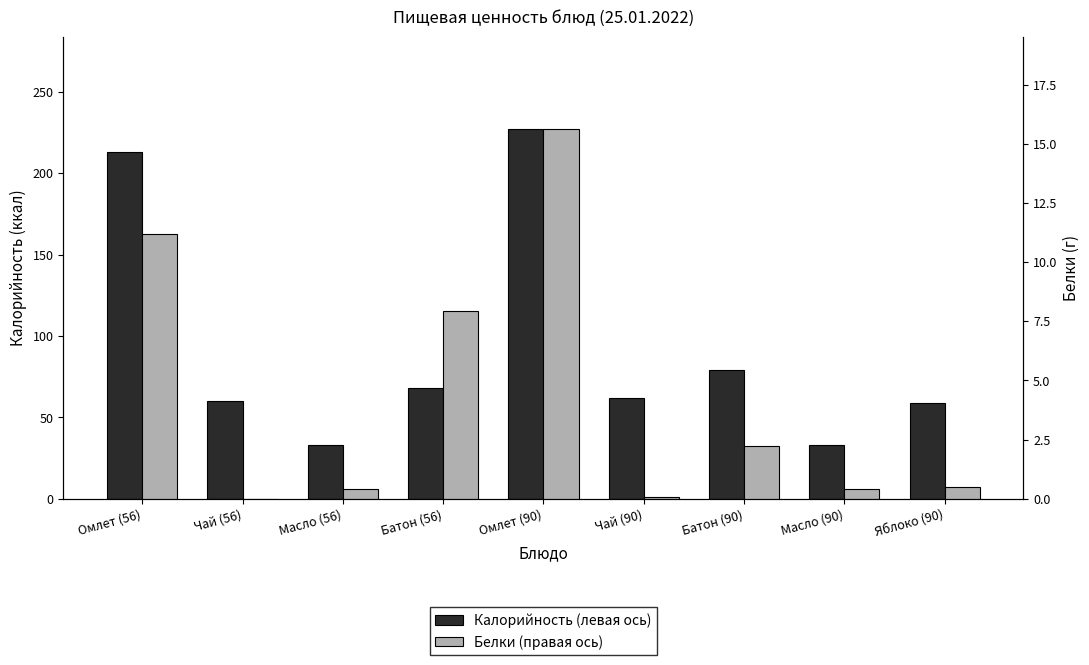

Rank the series by their maximum value, from highest to lowest.

Калорийность (левая ось), Белки (правая ось)